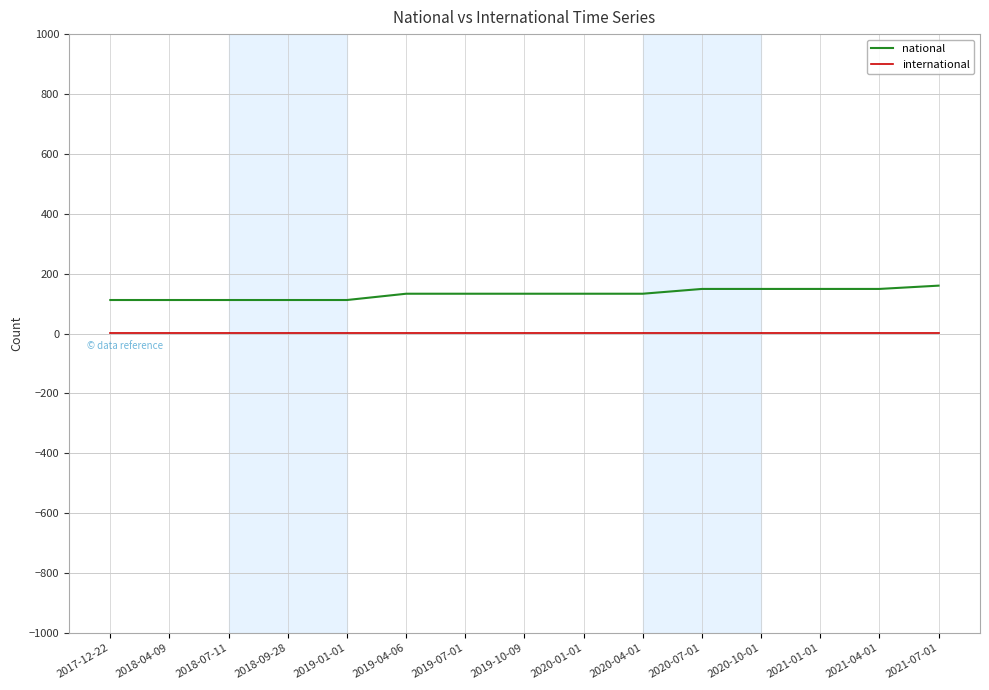

Which series has the largest range (max minus min)?

national